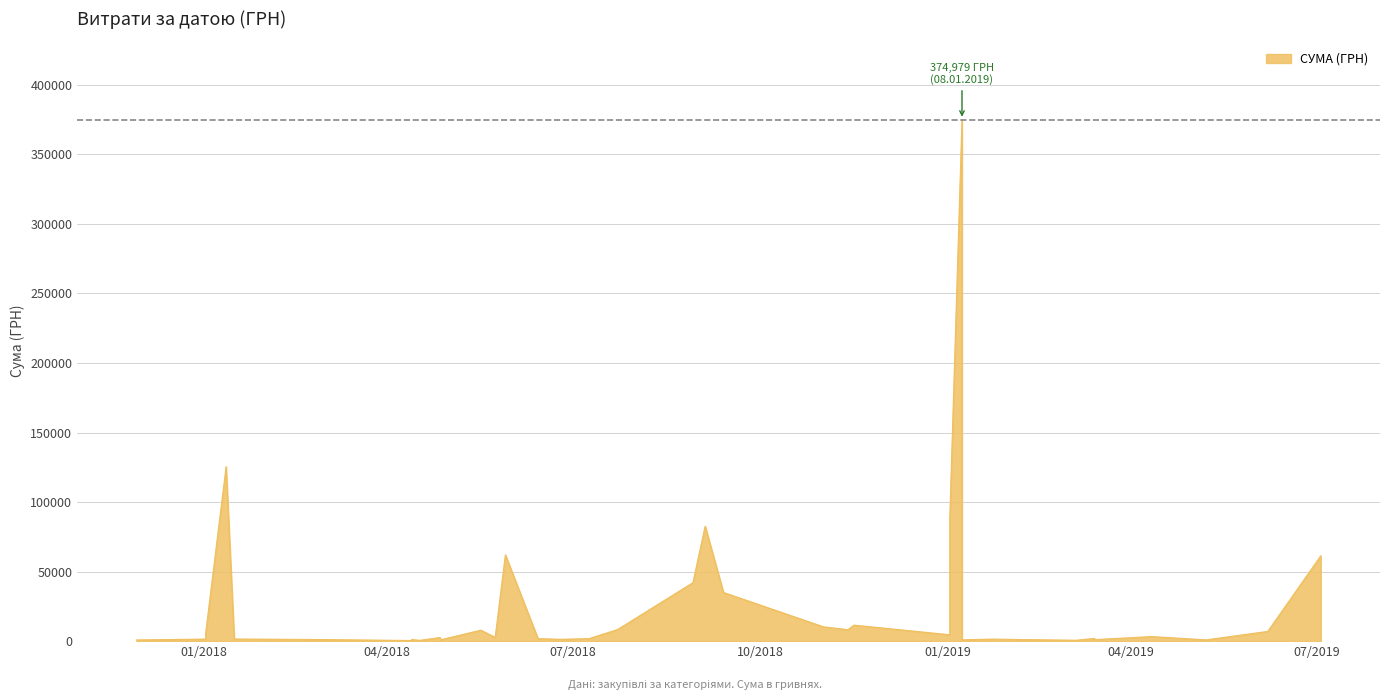

How many points are lower than both their immediate neighbors (excluding endpoints)?

9